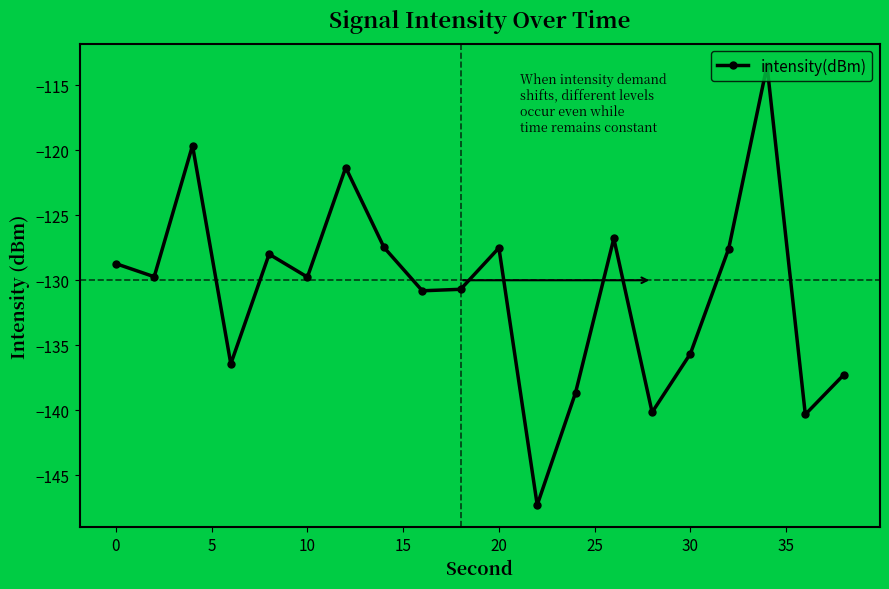

What is the maximum value shown in the chart?

-113.5